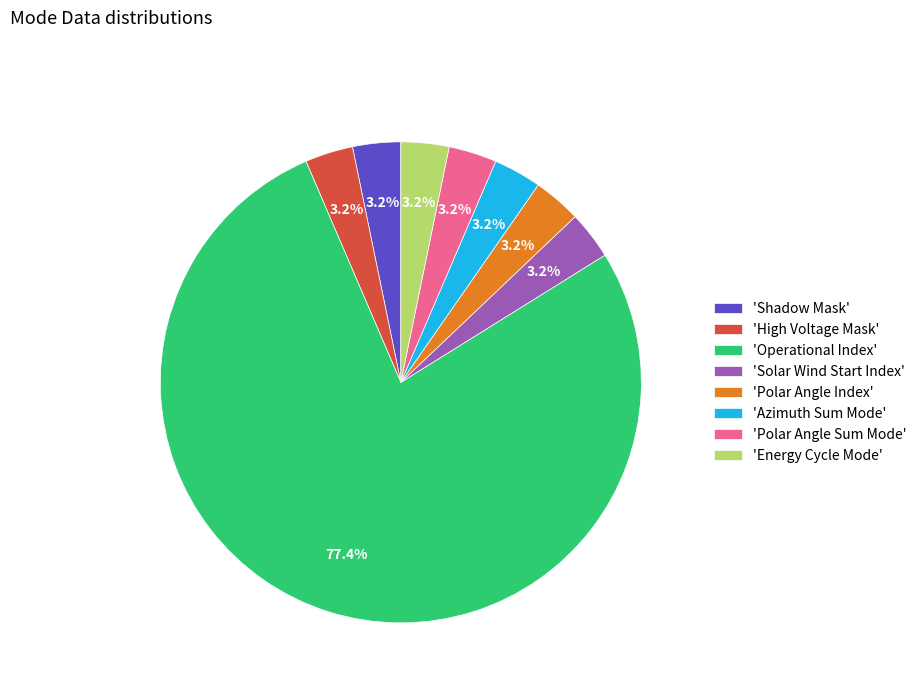

How many segments does this pie chart have?

8